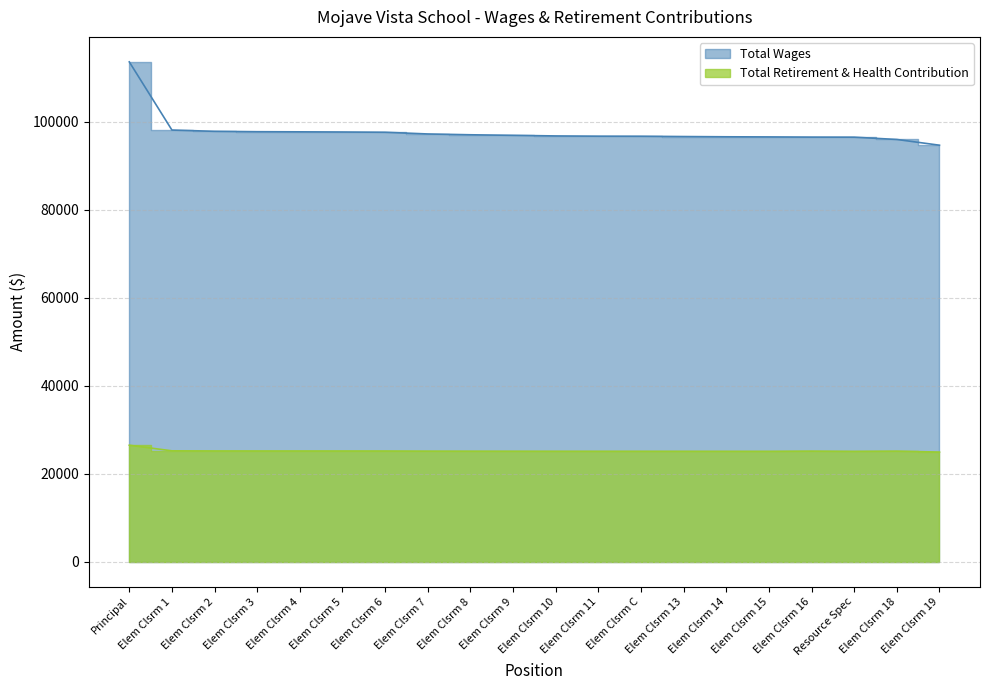

True or false: Total Wages and Total Retirement & Health Contribution cross at least once.

False